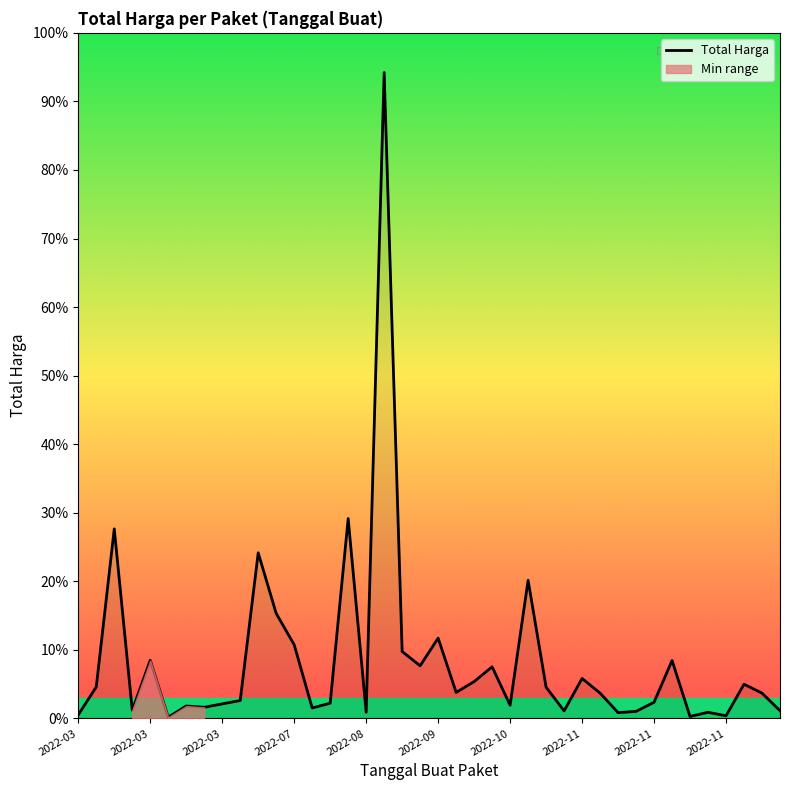

How many interior local valleys (lower than both neighbors) does the data have?

12